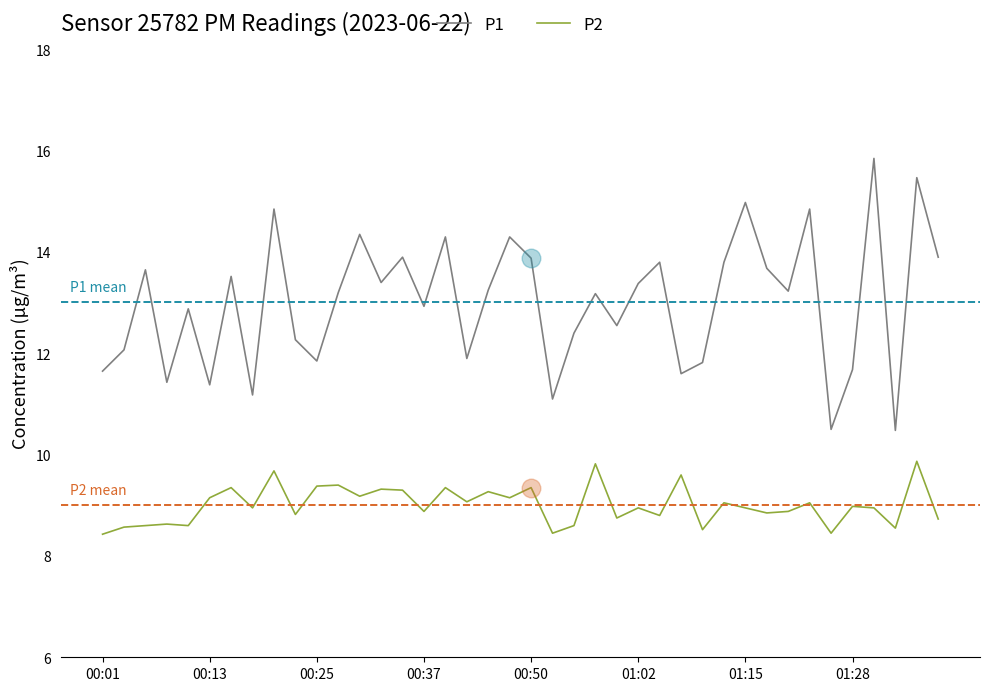

Which series has the largest total across all categories?

P1